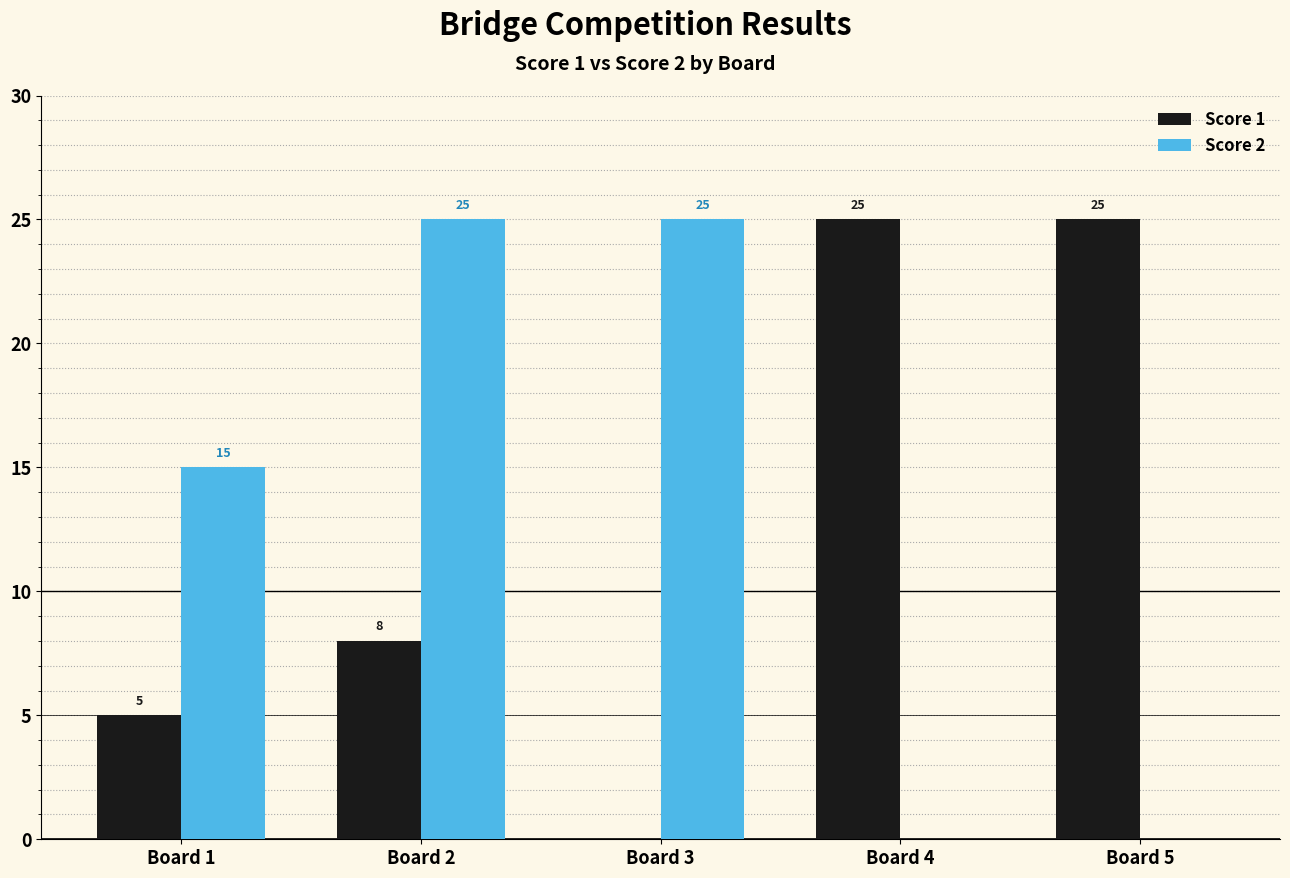

Reading left to right, transcribe all the data shown in this chart.

Score 1: 5	8	0	25	25
Score 2: 15	25	25	0	0